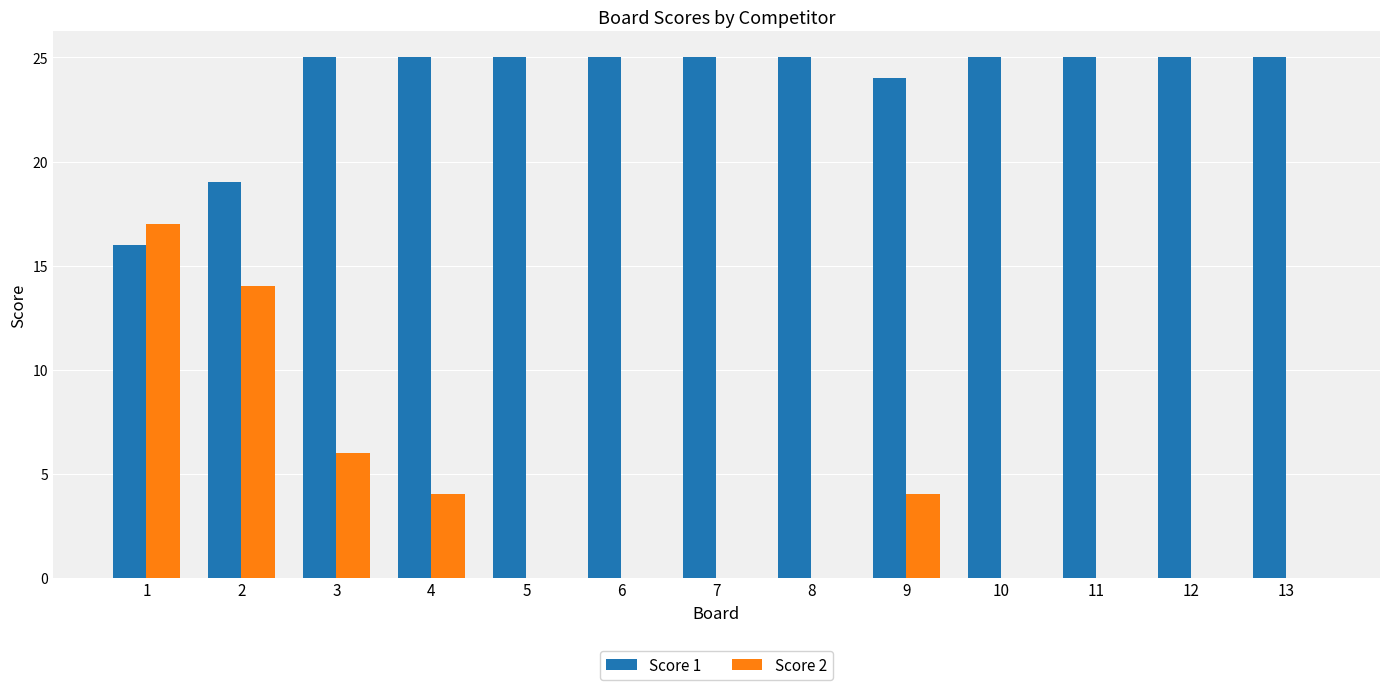

Is it true that Score 1 equals 10 at 5?

False